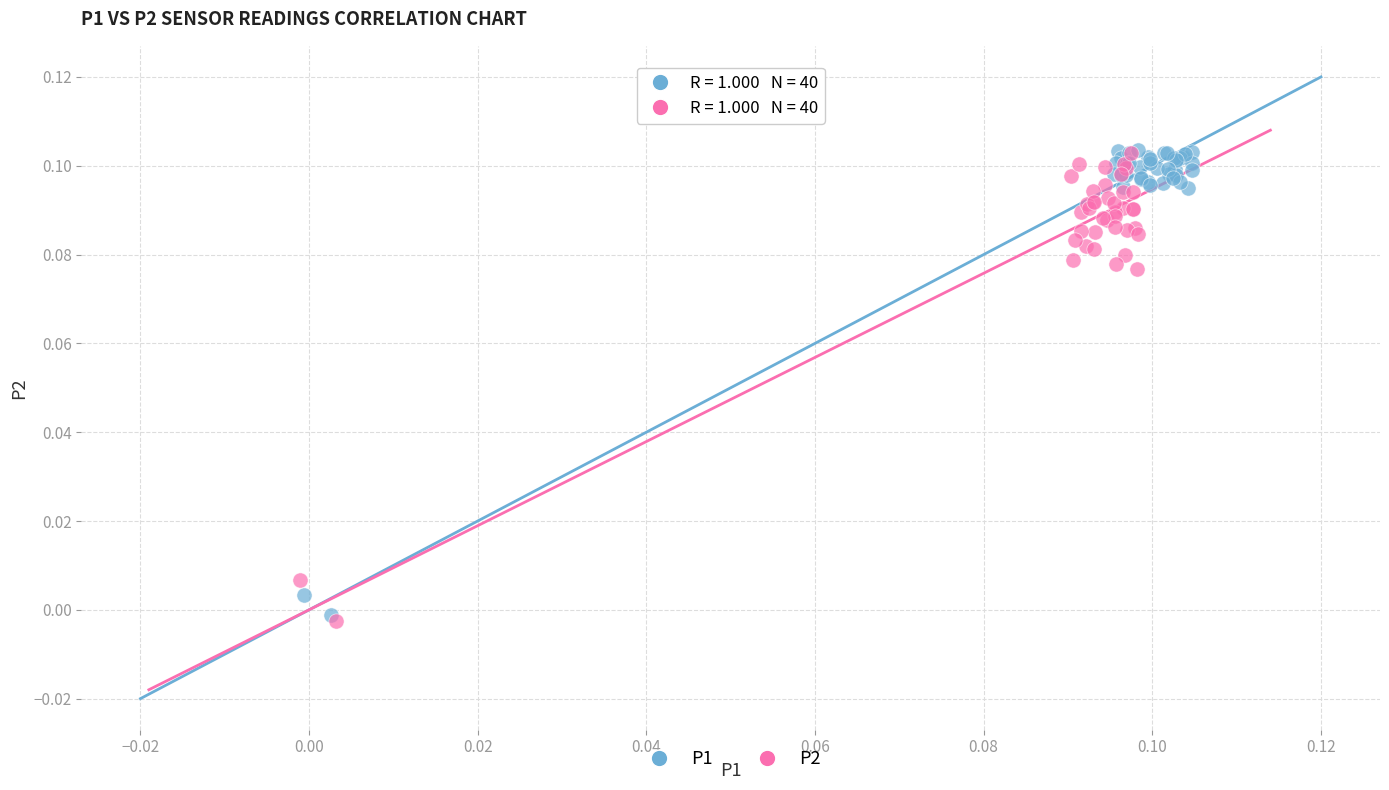

What are all the series names shown in the legend?

P1, P2